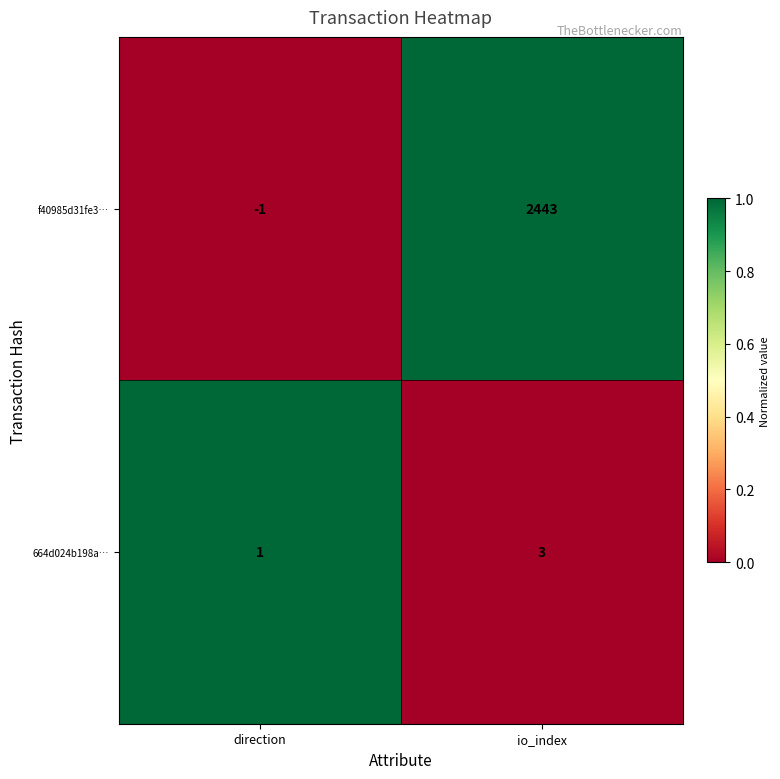

How many data points does each series have?

2